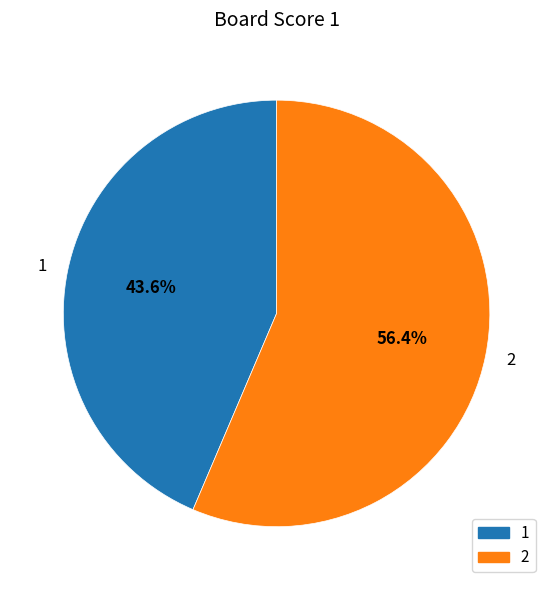

To the nearest percent, what is the difference between the 1 and 2 slice percentages?

13%